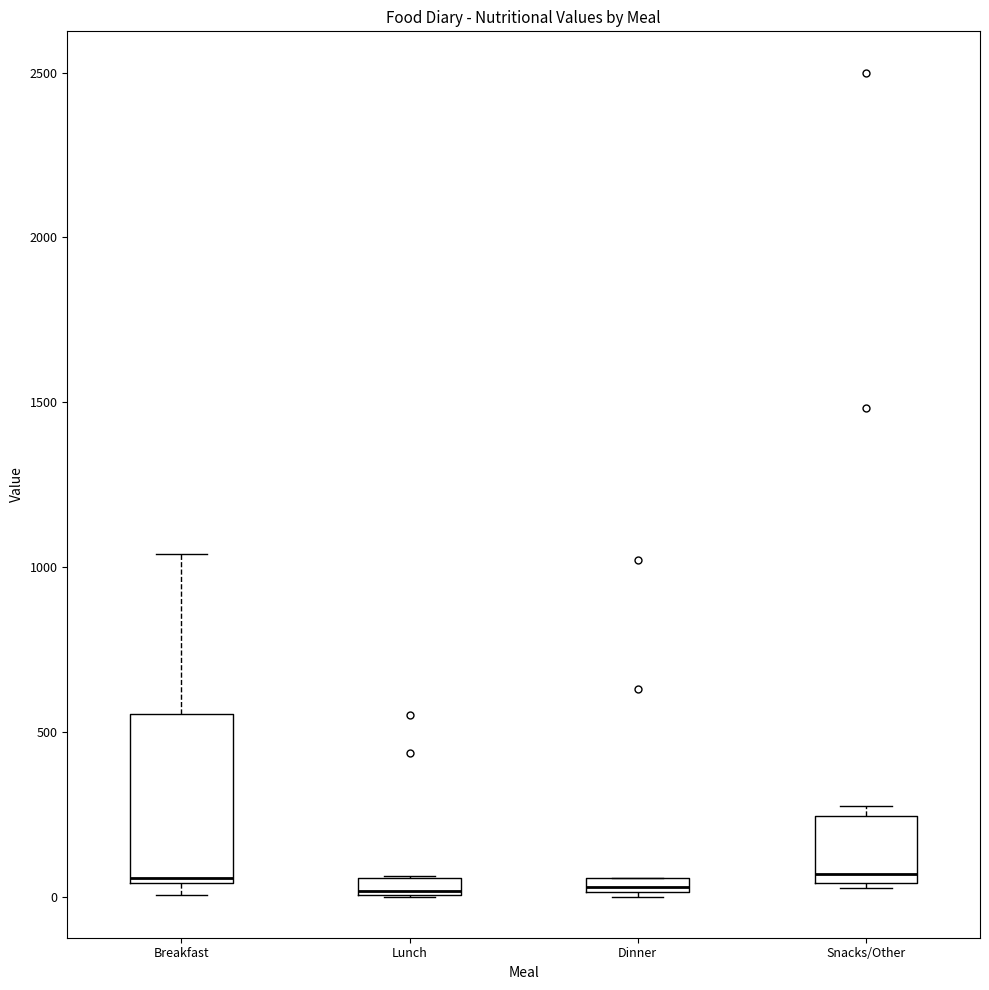

Which box is the tallest, from its lower edge to its upper edge?

Breakfast